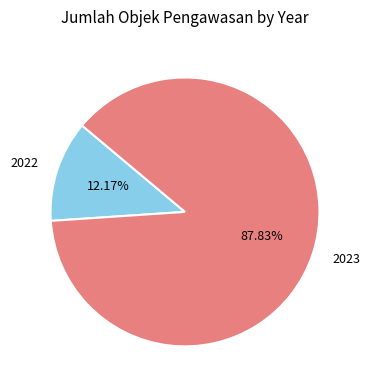

Is the sum of 2022 and 2023 greater than half?

Yes